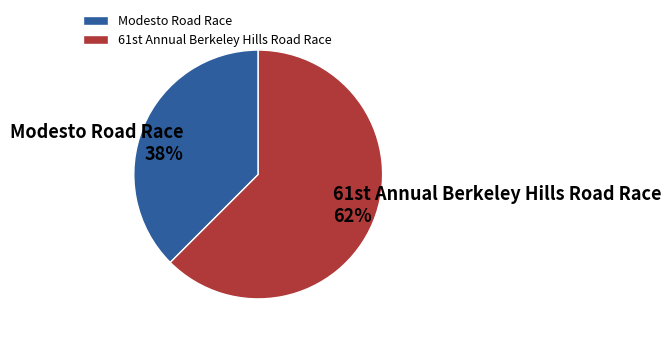

Rank the categories by value from highest to lowest.

61st Annual Berkeley Hills Road Race, Modesto Road Race